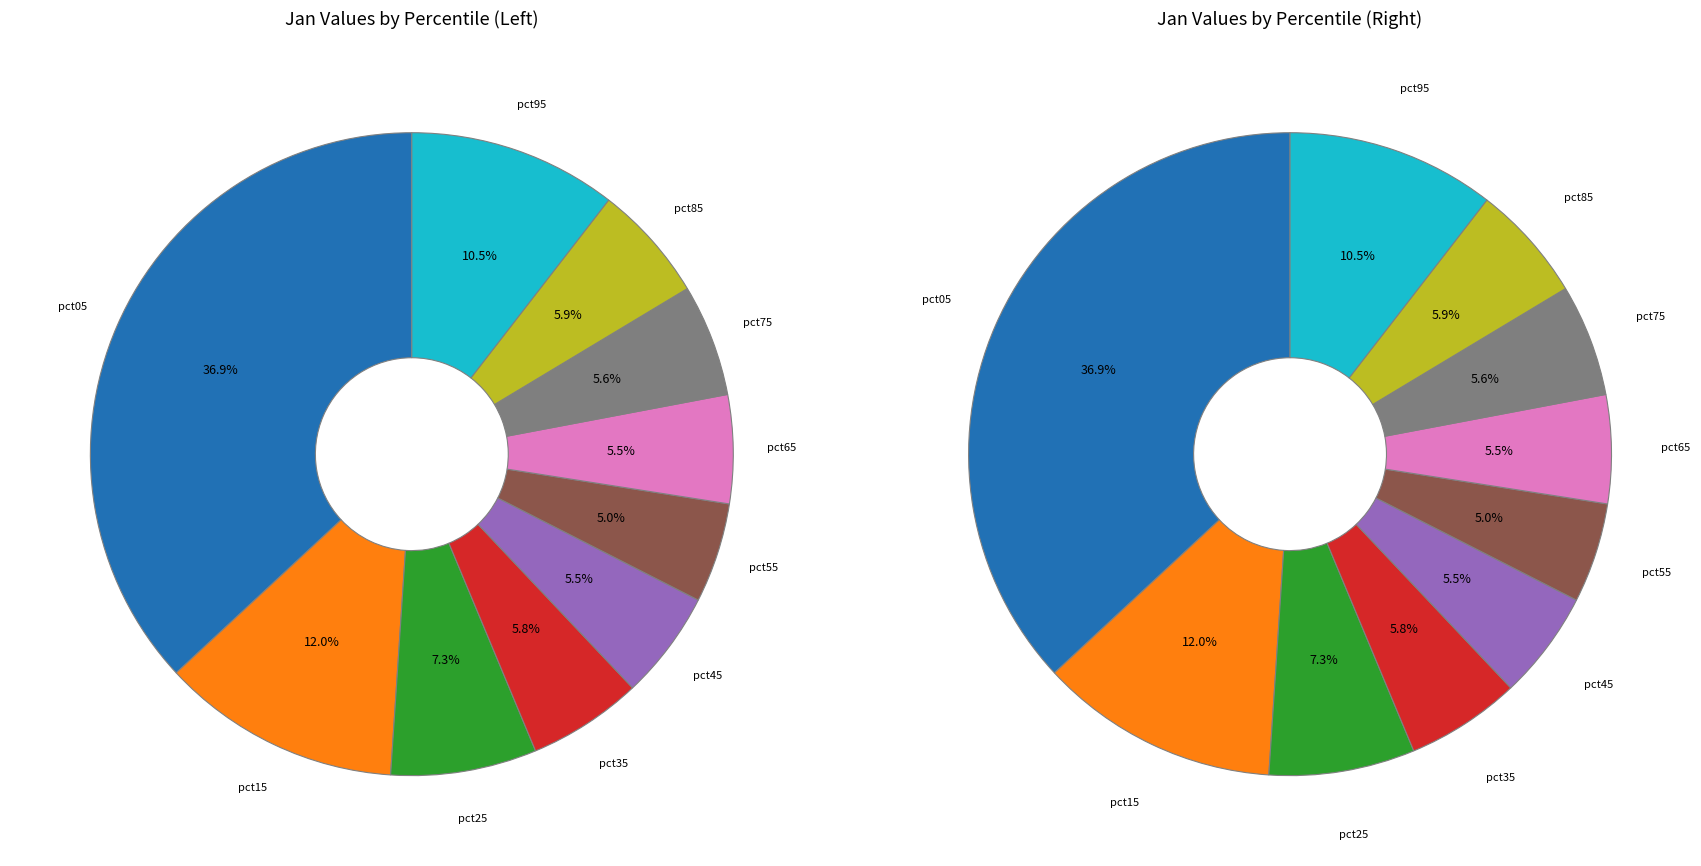

What percentage is the pct35 slice, to the nearest percent?

6%